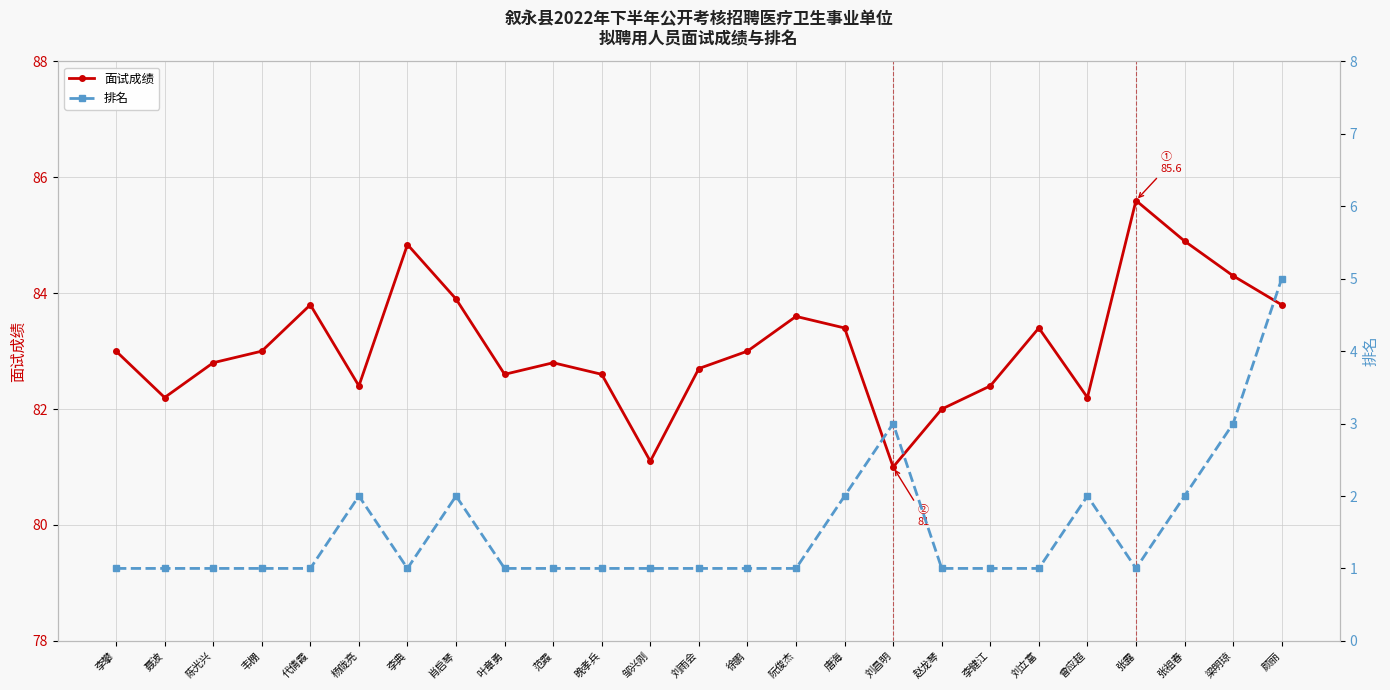

What is the label of the 21st point from the left?

曾应超